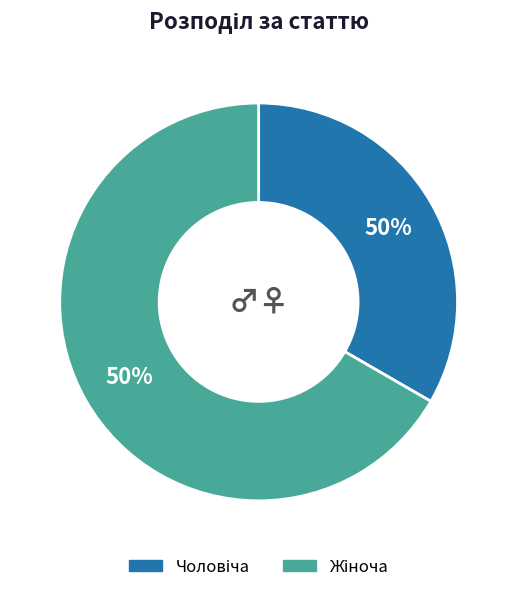

Which category has the biggest portion of the pie?

Жіноча